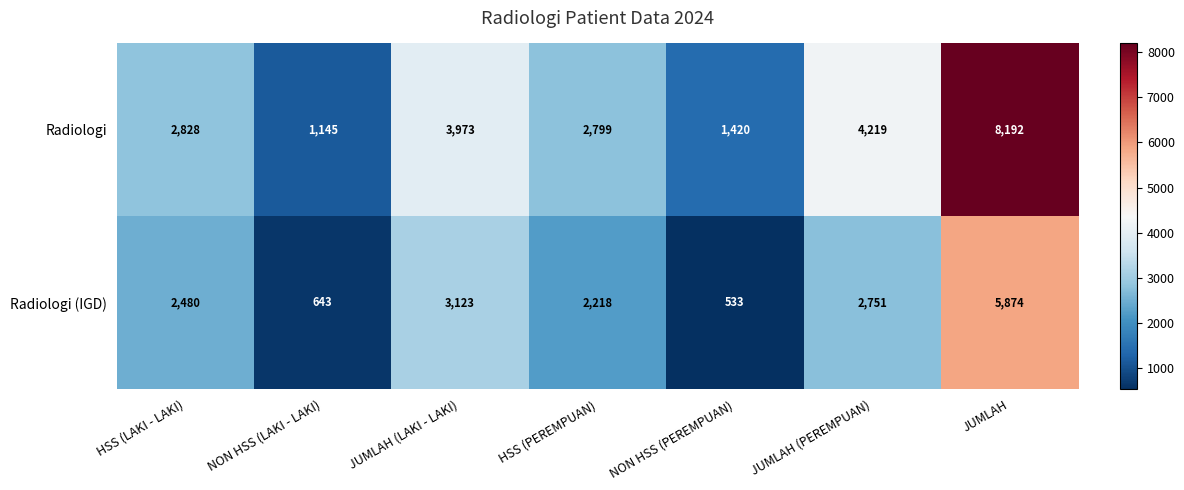

At which category does the chart reach its minimum across all series?

NON HSS (PEREMPUAN)